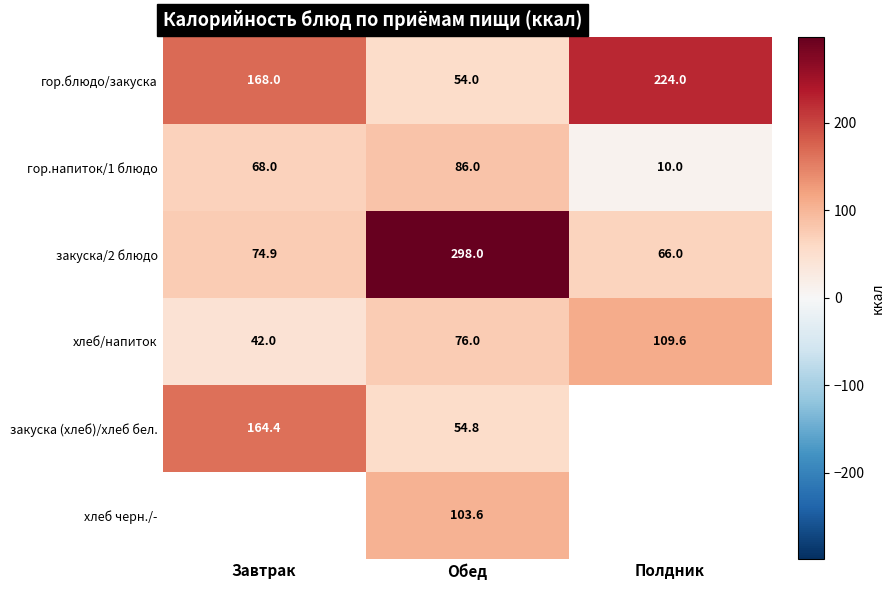

True or false: гор.напиток/1 блюдо has a value of 138.5 at Обед.

False